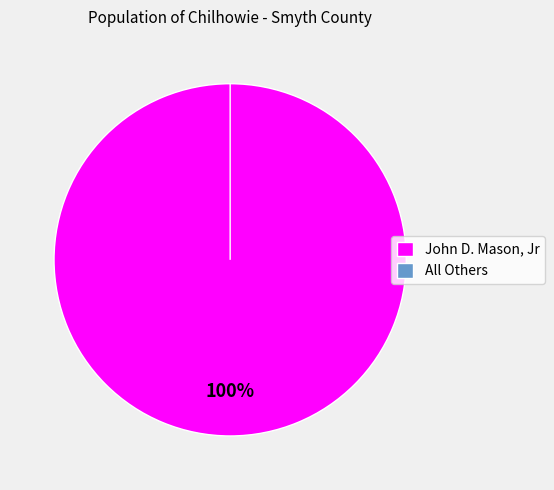

To the nearest percent, what is the average slice percentage?

50%